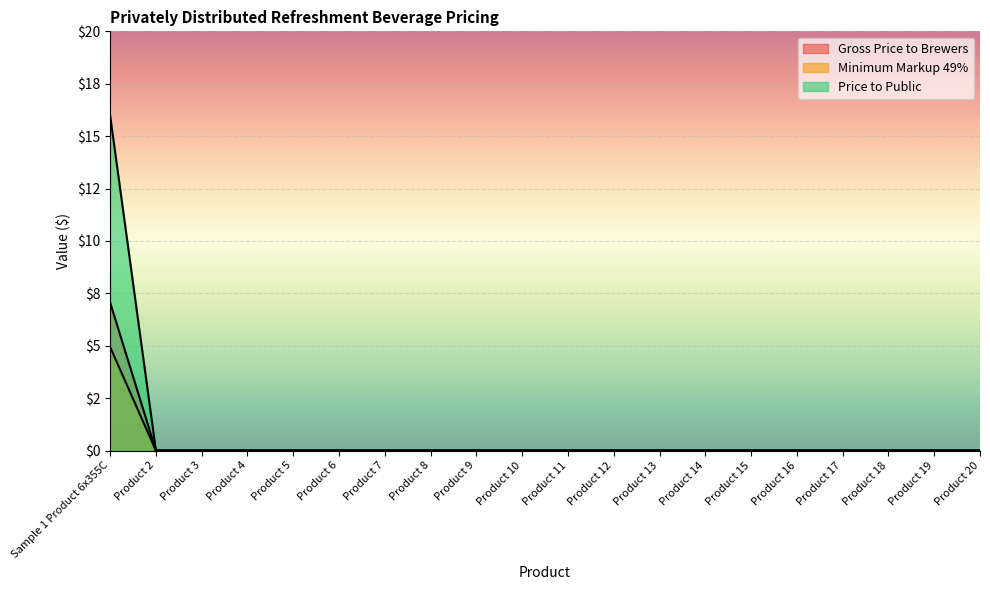

List the labels in order of Gross Price to Brewers value, smallest first.

Product 2, Product 3, Product 4, Product 5, Product 6, Product 7, Product 8, Product 9, Product 10, Product 11, Product 12, Product 13, Product 14, Product 15, Product 16, Product 17, Product 18, Product 19, Product 20, Sample 1 Product 6x355C